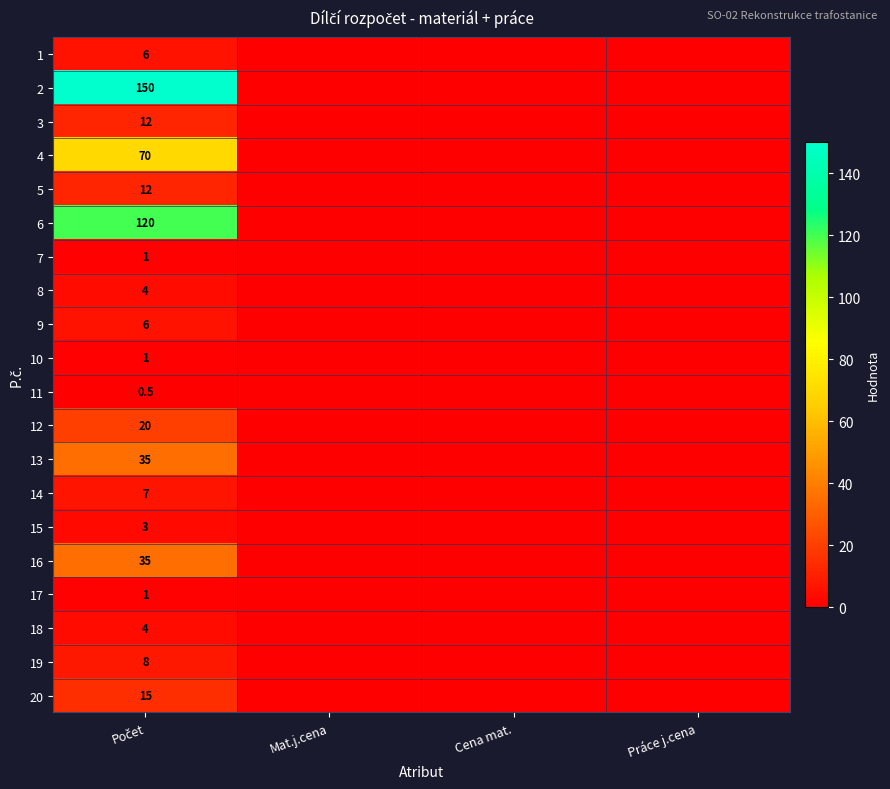

Between Mat.j.cena and Počet, which is larger?

Počet